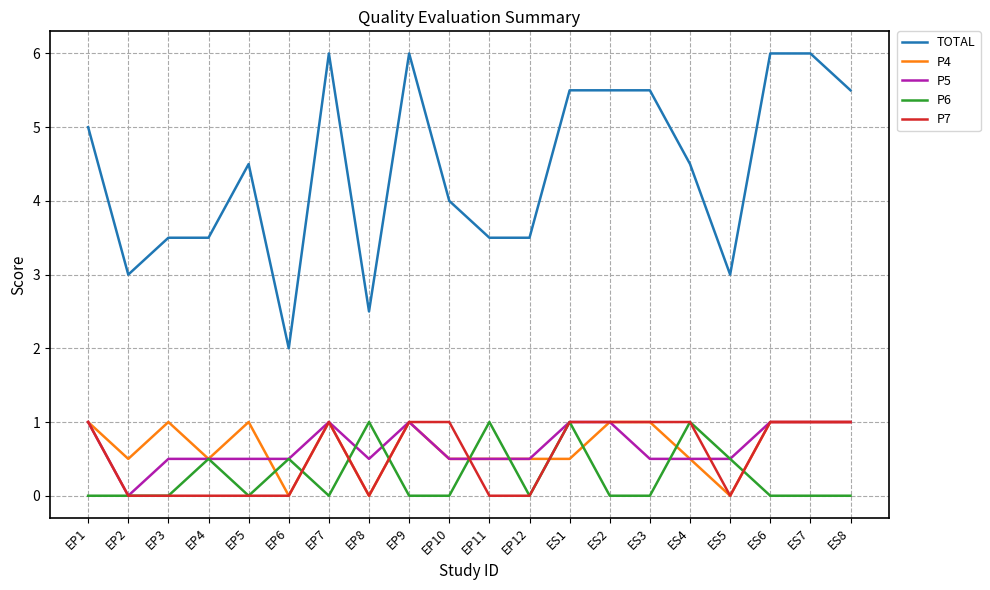

How many lines are shown in the chart?

5